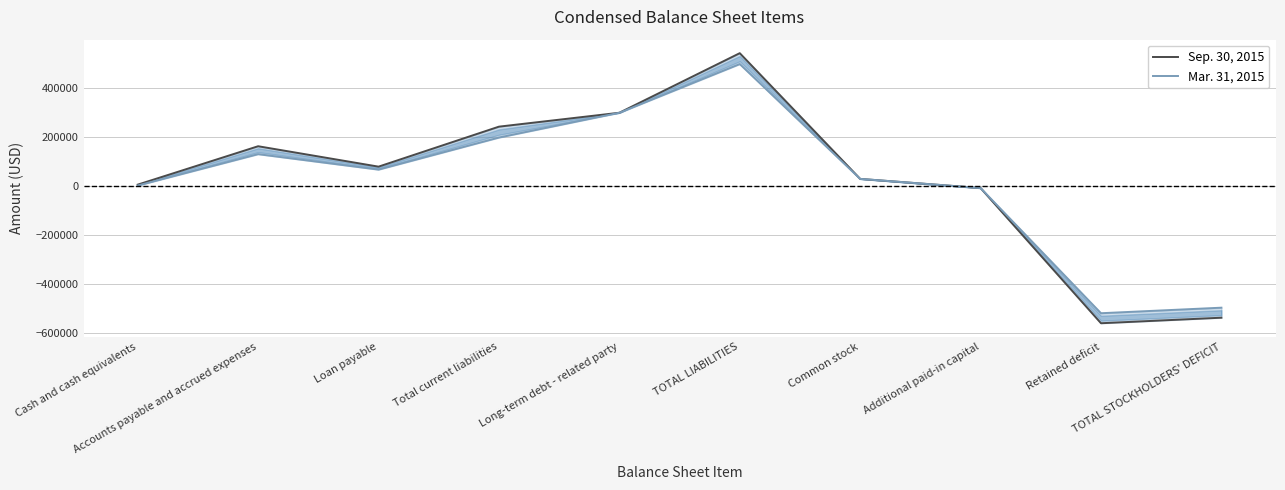

Does the chart have visible grid lines?

Yes